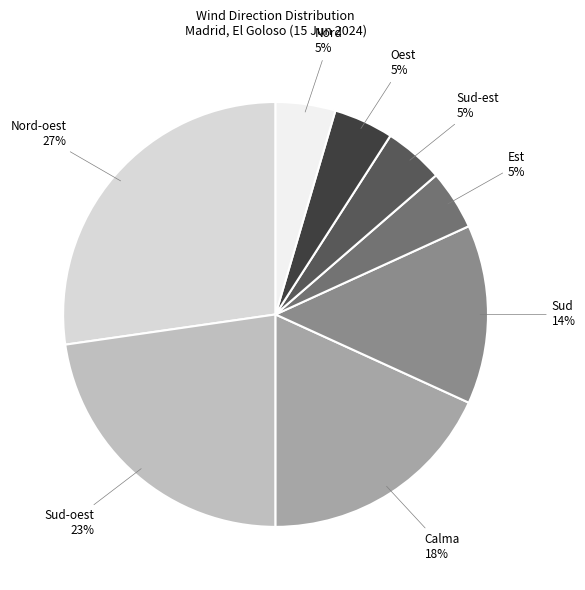

Is there a majority slice in this chart?

No